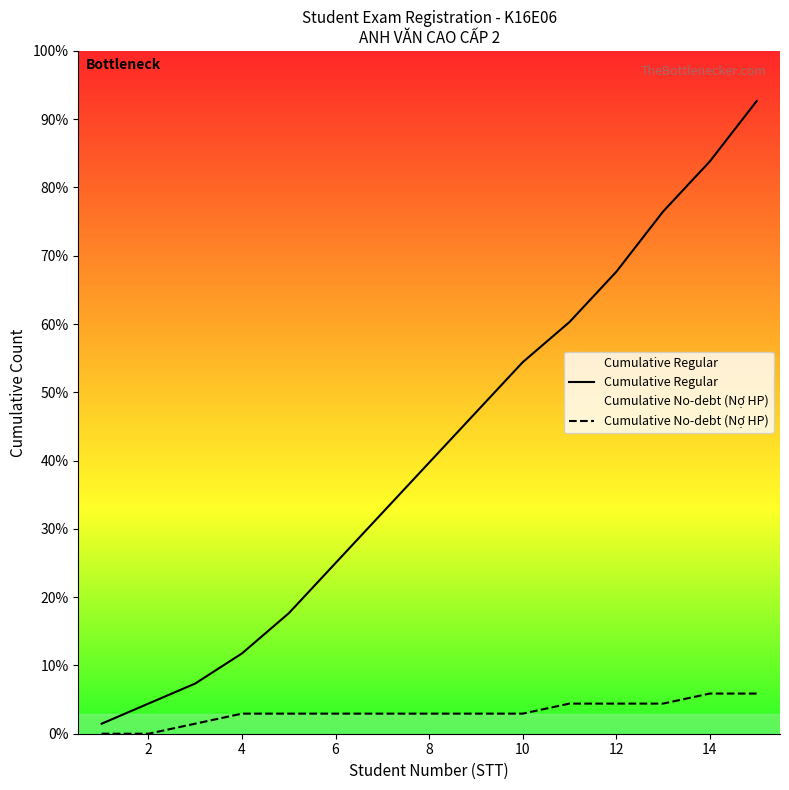

How many series are shown in this chart?

2